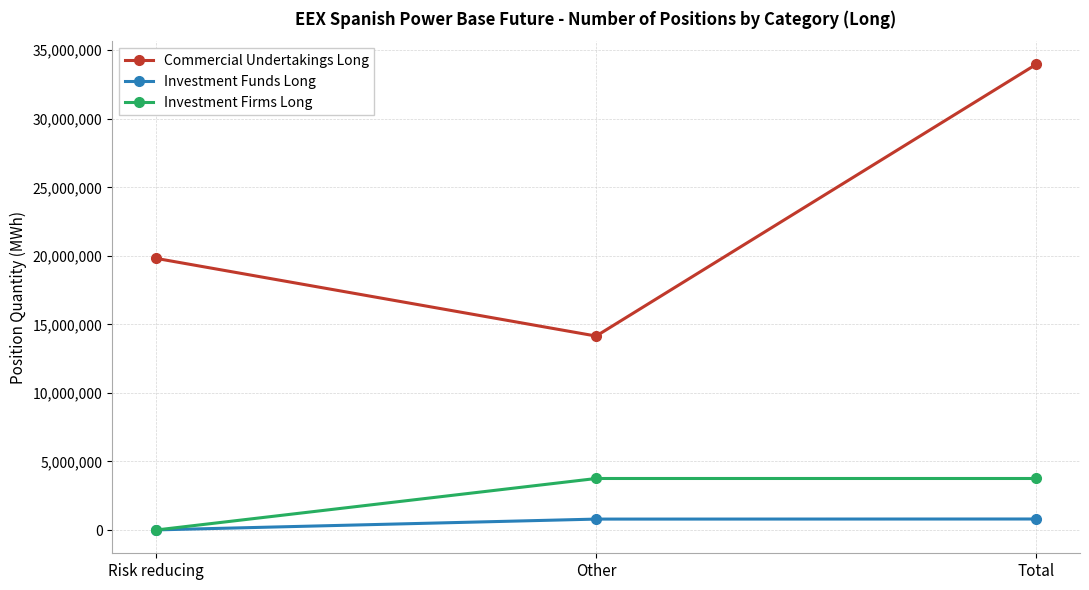

The Commercial Undertakings Long series shows 47582153 at Total. True or false?

False